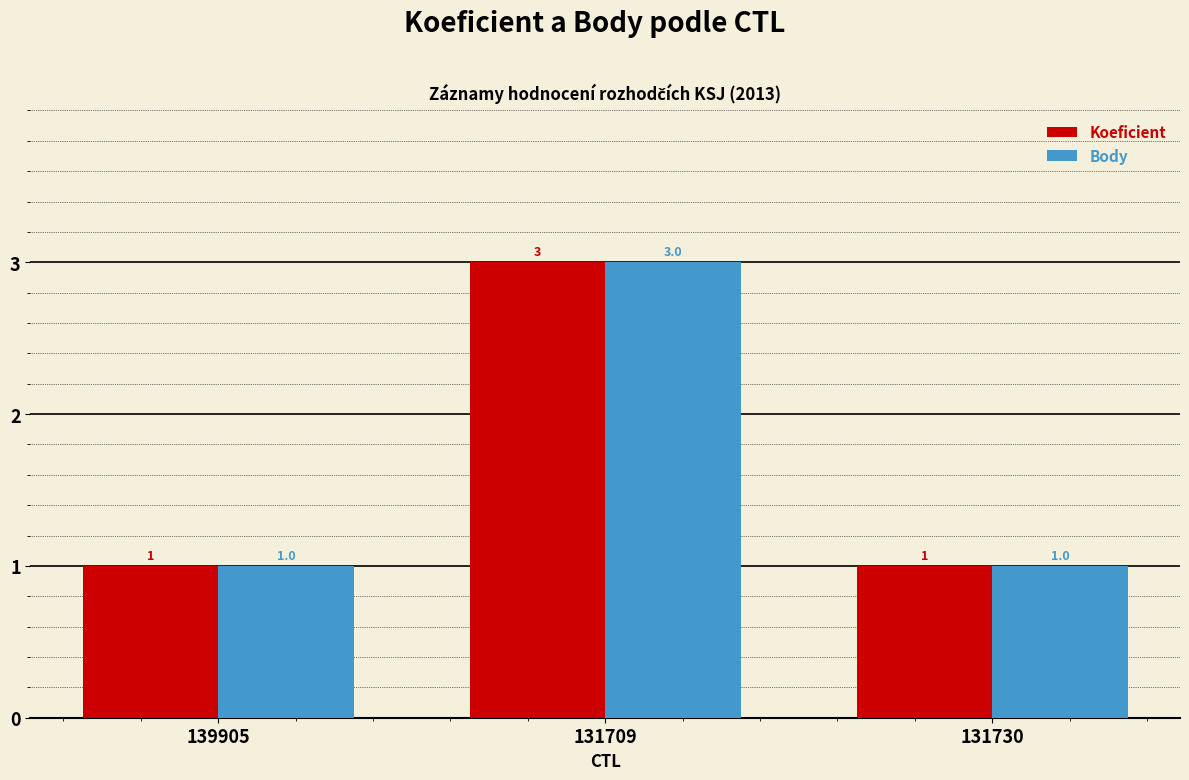

What are all the series names shown in the legend?

Koeficient, Body